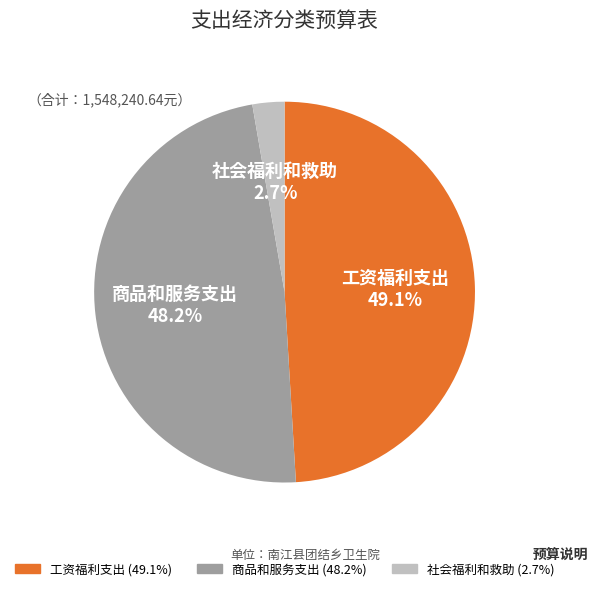

How many segments does this pie chart have?

3